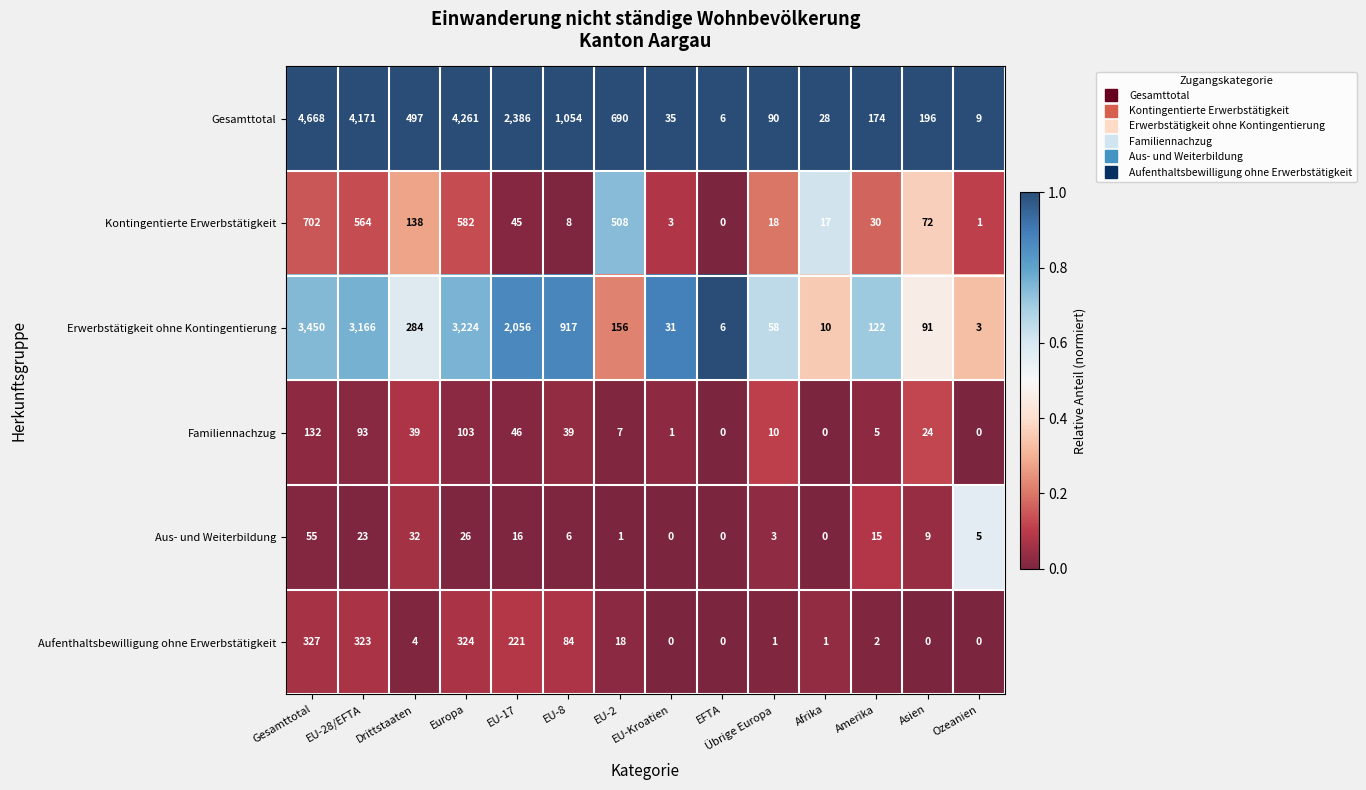

Is the value of Erwerbstätigkeit ohne Kontingentierung at Afrika greater than the value of Familiennachzug at EU-17?

No